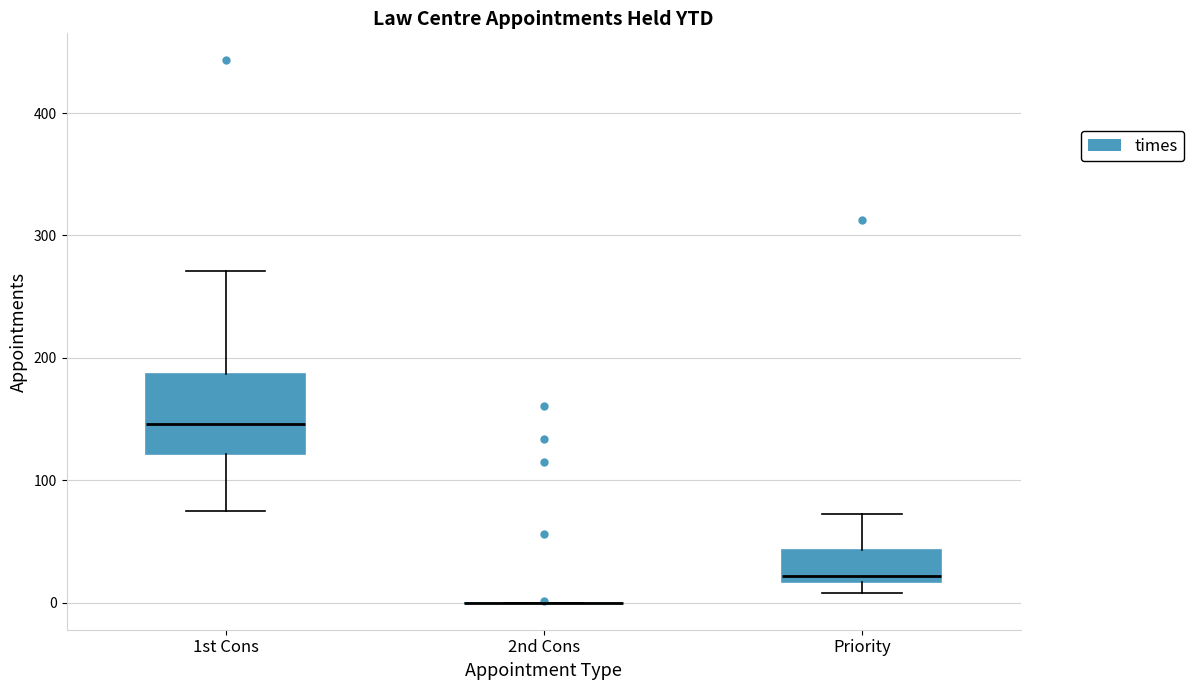

Where is the upper edge of the box for Priority on the y-axis? The values are not printed on the chart, so give them approximately, as read against the axis.

40